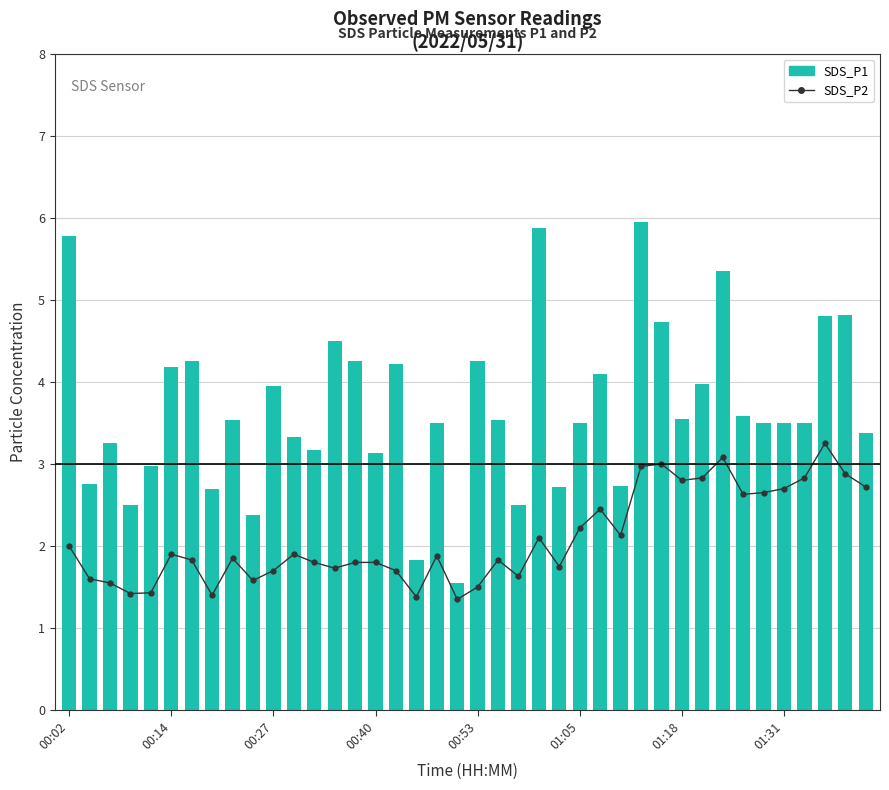

What position from the left is 28?

29